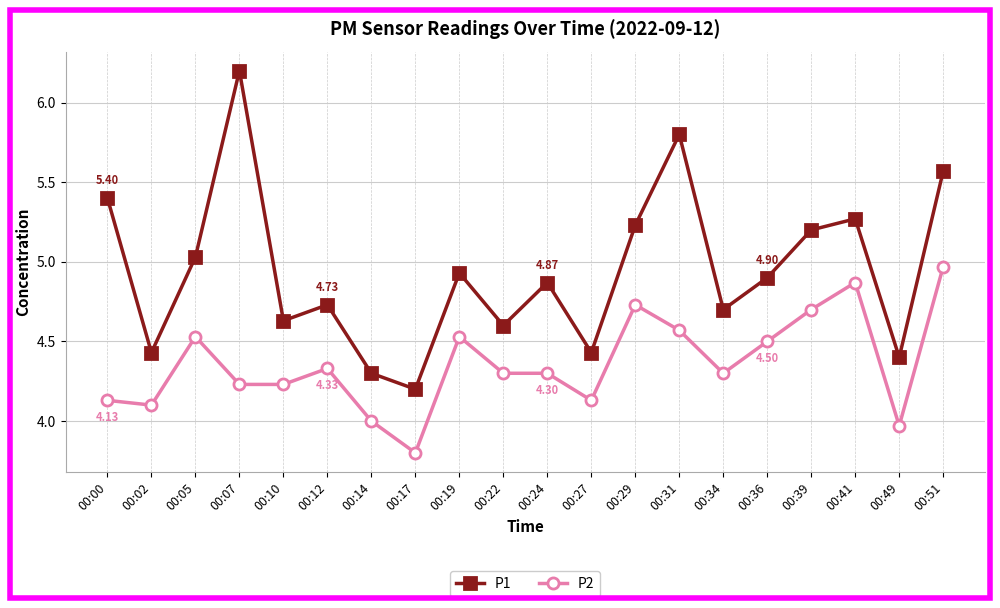

At which label is P2 closest to 4?

00:14